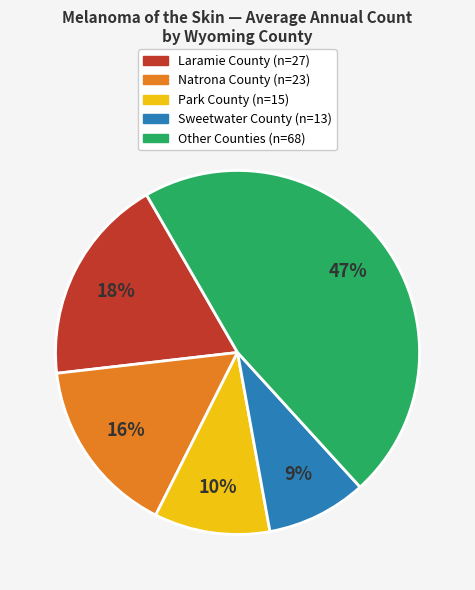

Is there a majority slice in this chart?

No